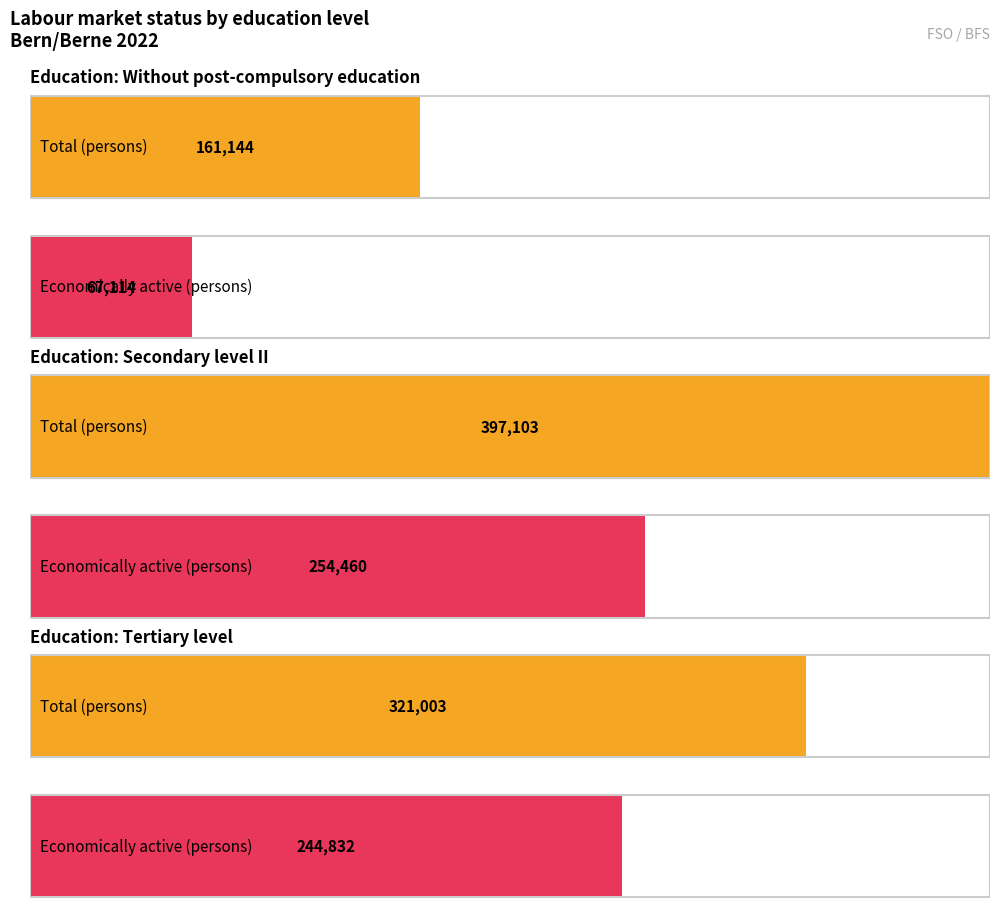

The value of Tertiary level at Economically active persons is 244831.9. True or false?

True